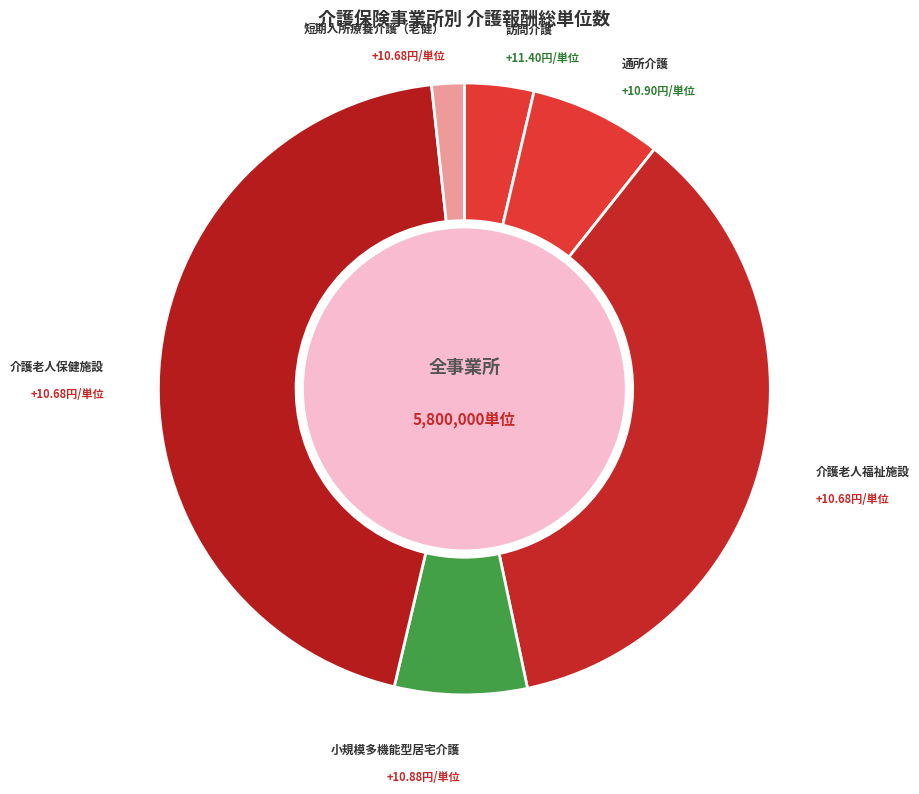

How many slices are in this pie chart?

6